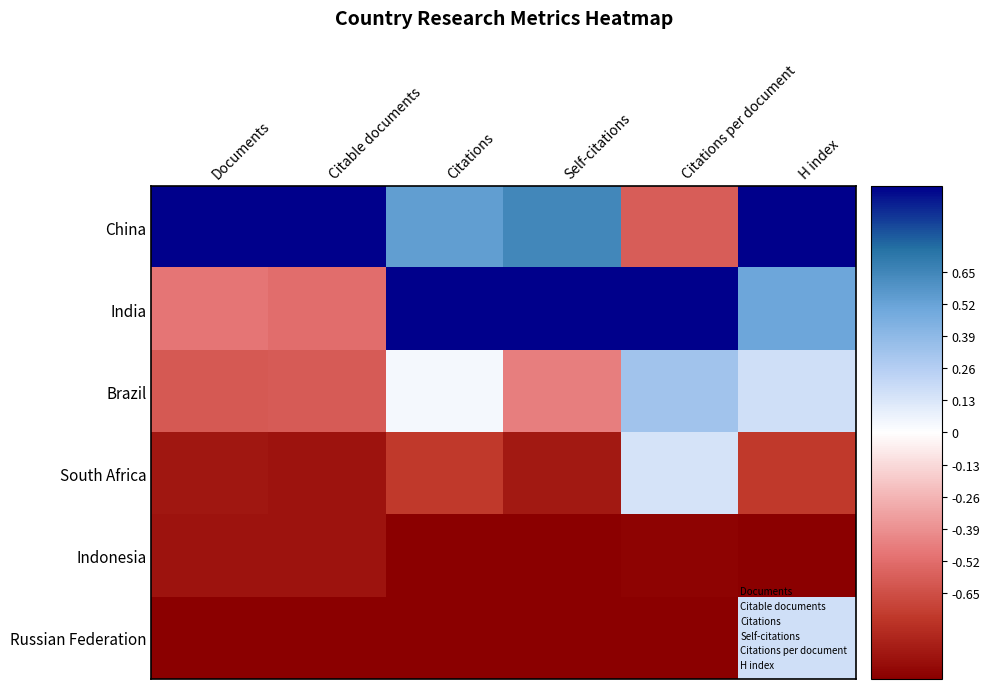

Reading left to right, what are all the values shown in this chart?

China: Documents=1.0	Citable documents=1.0	Citations=0.5	Self-citations=0.6	Citations per document=-0.6	H index=1.0
India: Documents=-0.5	Citable documents=-0.5	Citations=1.0	Self-citations=1.0	Citations per document=1.0	H index=0.5
Brazil: Documents=-0.6	Citable documents=-0.6	Citations=0.0	Self-citations=-0.5	Citations per document=0.3	H index=0.2
South Africa: Documents=-0.9	Citable documents=-0.9	Citations=-0.7	Self-citations=-0.9	Citations per document=0.1	H index=-0.8
Indonesia: Documents=-0.9	Citable documents=-0.9	Citations=-1.0	Self-citations=-1.0	Citations per document=-1.0	H index=-1.0
Russian Federation: Documents=-1.0	Citable documents=-1.0	Citations=-1.0	Self-citations=-1.0	Citations per document=-1.0	H index=0.2